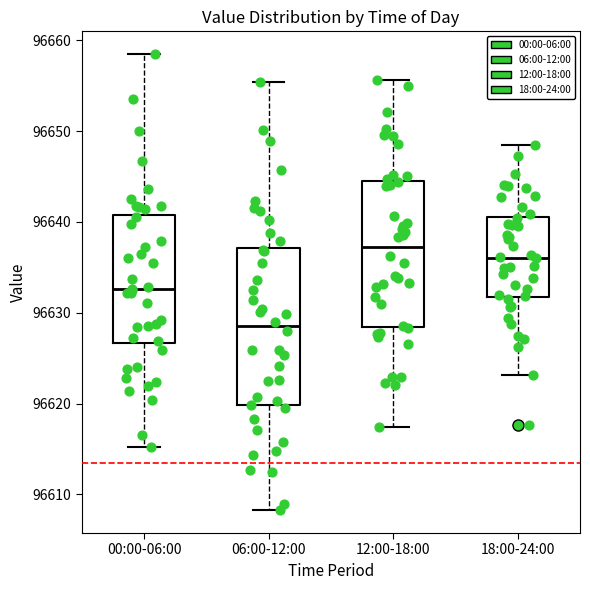

Which box is the tallest, from its lower edge to its upper edge?

06:00-12:00